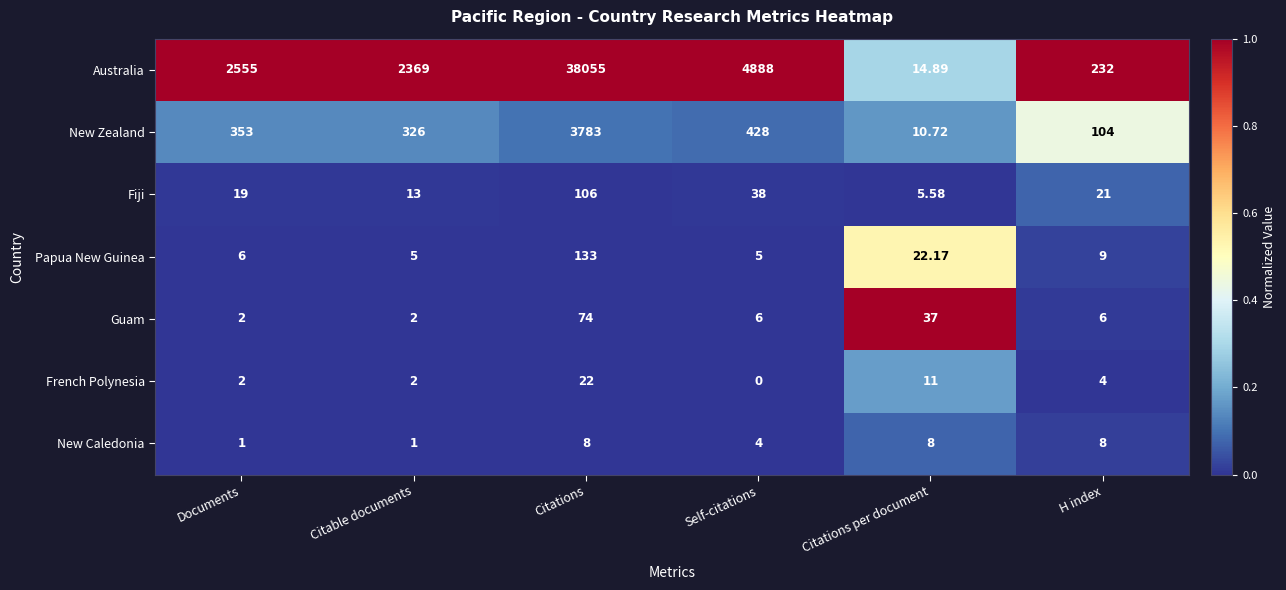

At which category is the sum across all series the highest?

Citations